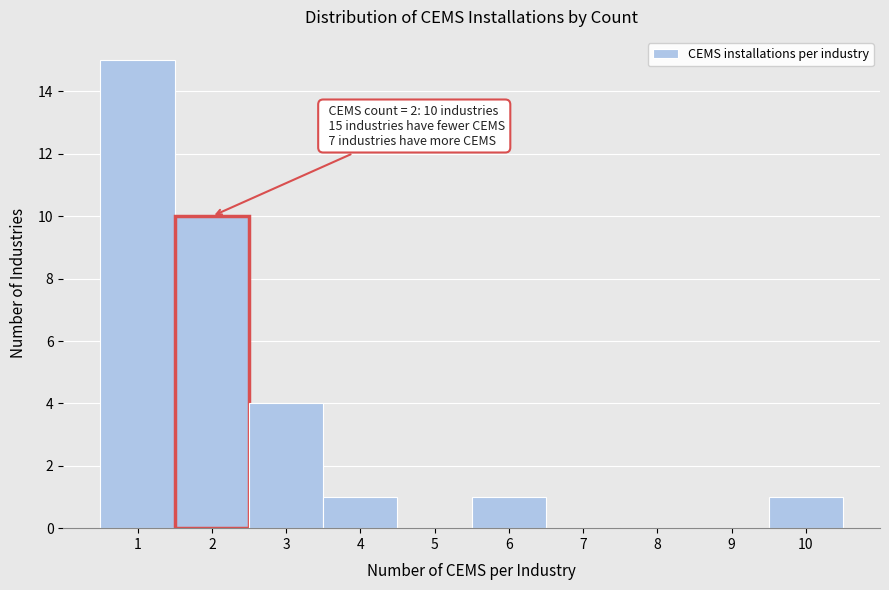

Which range on the x-axis has the tallest bar?

0.5 to 1.5